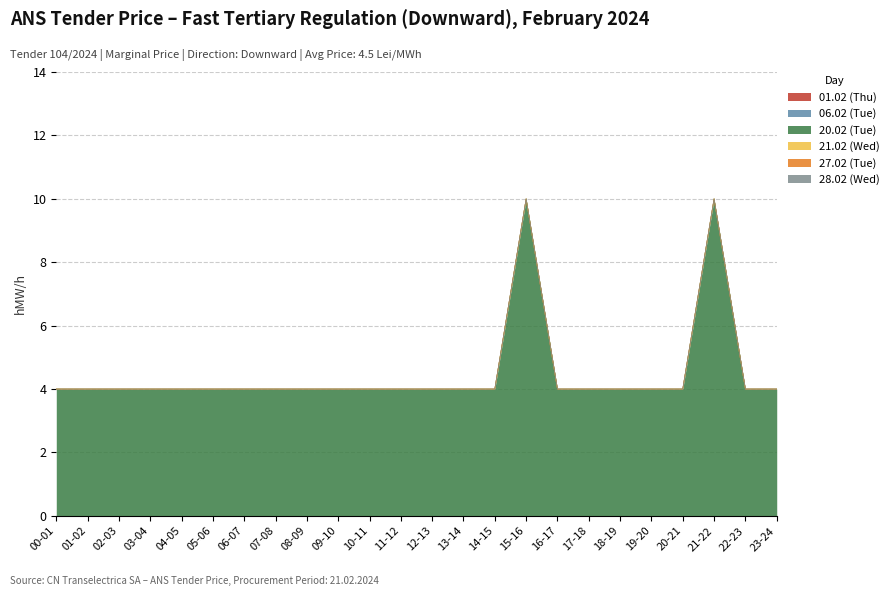

Reading left to right, extract all data points from this chart.

01.02 (Thu): 00-01=0	01-02=0	02-03=0	03-04=0	04-05=0	05-06=0	06-07=0	07-08=0	08-09=0	09-10=0	10-11=0	11-12=0	12-13=0	13-14=0	14-15=0	15-16=0	16-17=0	17-18=0	18-19=0	19-20=0	20-21=0	21-22=0	22-23=0	23-24=0
06.02 (Tue): 00-01=0	01-02=0	02-03=0	03-04=0	04-05=0	05-06=0	06-07=0	07-08=0	08-09=0	09-10=0	10-11=0	11-12=0	12-13=0	13-14=0	14-15=0	15-16=0	16-17=0	17-18=0	18-19=0	19-20=0	20-21=0	21-22=0	22-23=0	23-24=0
20.02 (Tue): 00-01=4	01-02=4	02-03=4	03-04=4	04-05=4	05-06=4	06-07=4	07-08=4	08-09=4	09-10=4	10-11=4	11-12=4	12-13=4	13-14=4	14-15=4	15-16=10	16-17=4	17-18=4	18-19=4	19-20=4	20-21=4	21-22=10	22-23=4	23-24=4
21.02 (Wed): 00-01=0	01-02=0	02-03=0	03-04=0	04-05=0	05-06=0	06-07=0	07-08=0	08-09=0	09-10=0	10-11=0	11-12=0	12-13=0	13-14=0	14-15=0	15-16=0	16-17=0	17-18=0	18-19=0	19-20=0	20-21=0	21-22=0	22-23=0	23-24=0
27.02 (Tue): 00-01=0	01-02=0	02-03=0	03-04=0	04-05=0	05-06=0	06-07=0	07-08=0	08-09=0	09-10=0	10-11=0	11-12=0	12-13=0	13-14=0	14-15=0	15-16=0	16-17=0	17-18=0	18-19=0	19-20=0	20-21=0	21-22=0	22-23=0	23-24=0
28.02 (Wed): 00-01=0	01-02=0	02-03=0	03-04=0	04-05=0	05-06=0	06-07=0	07-08=0	08-09=0	09-10=0	10-11=0	11-12=0	12-13=0	13-14=0	14-15=0	15-16=0	16-17=0	17-18=0	18-19=0	19-20=0	20-21=0	21-22=0	22-23=0	23-24=0